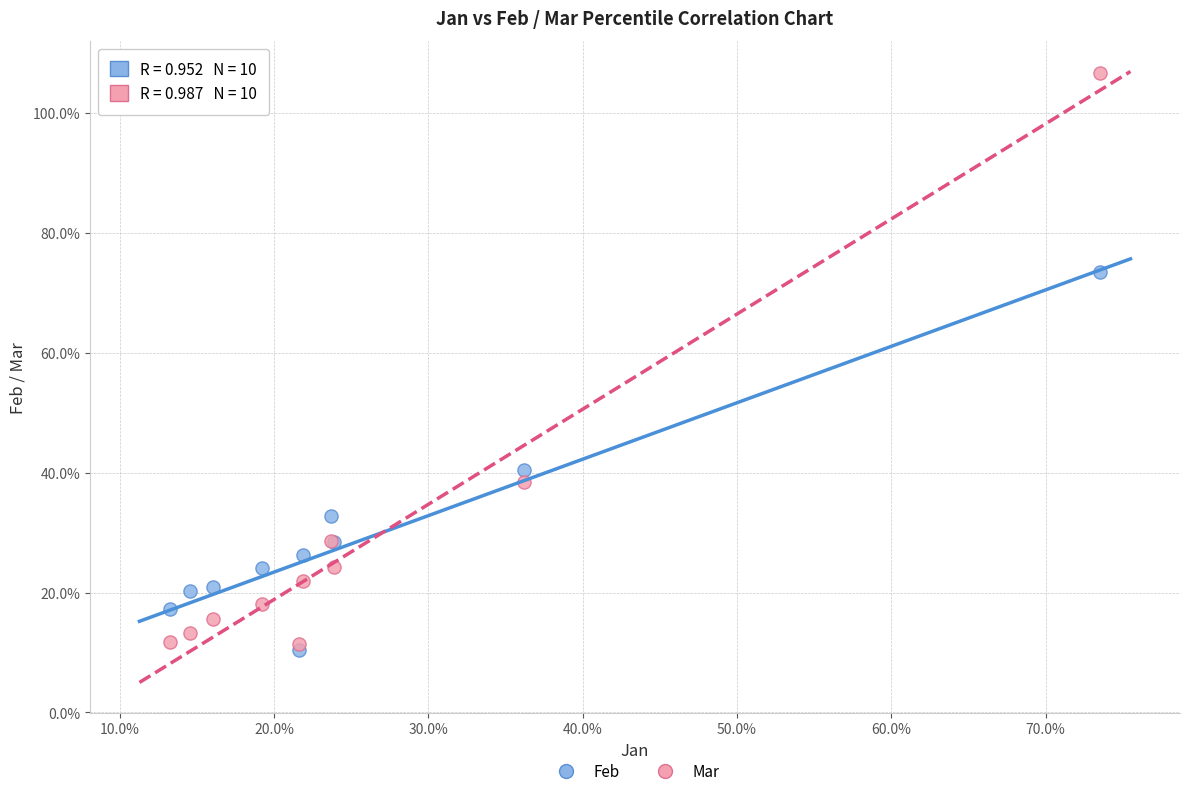

Which series reaches the maximum Y coordinate?

Mar